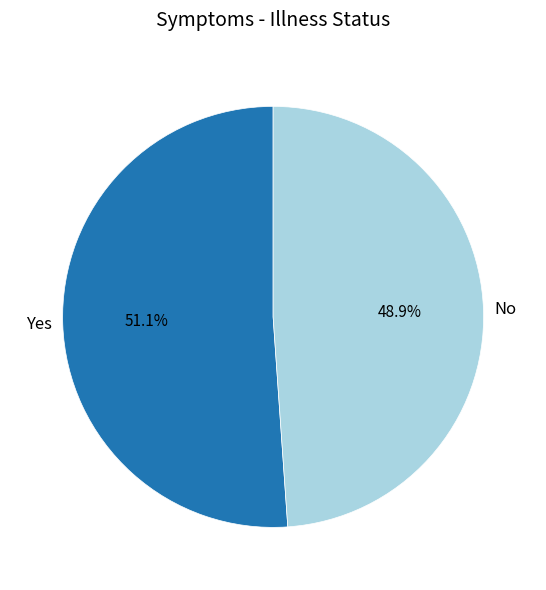

Count the number of slices in the pie.

2